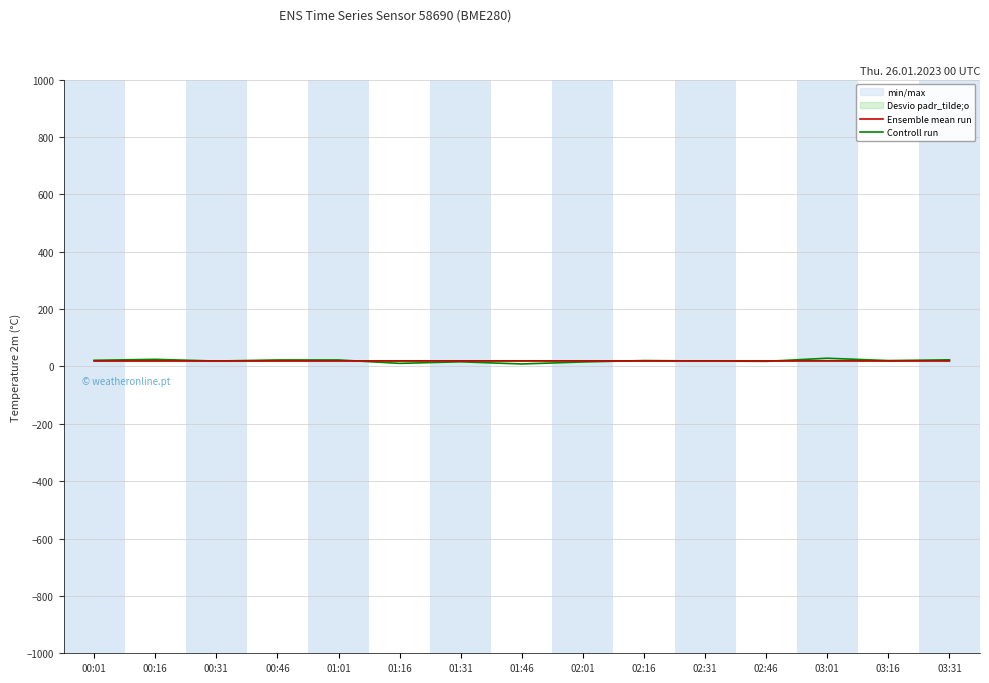

Count the Ensemble mean run values in the range 19 to 20.

15